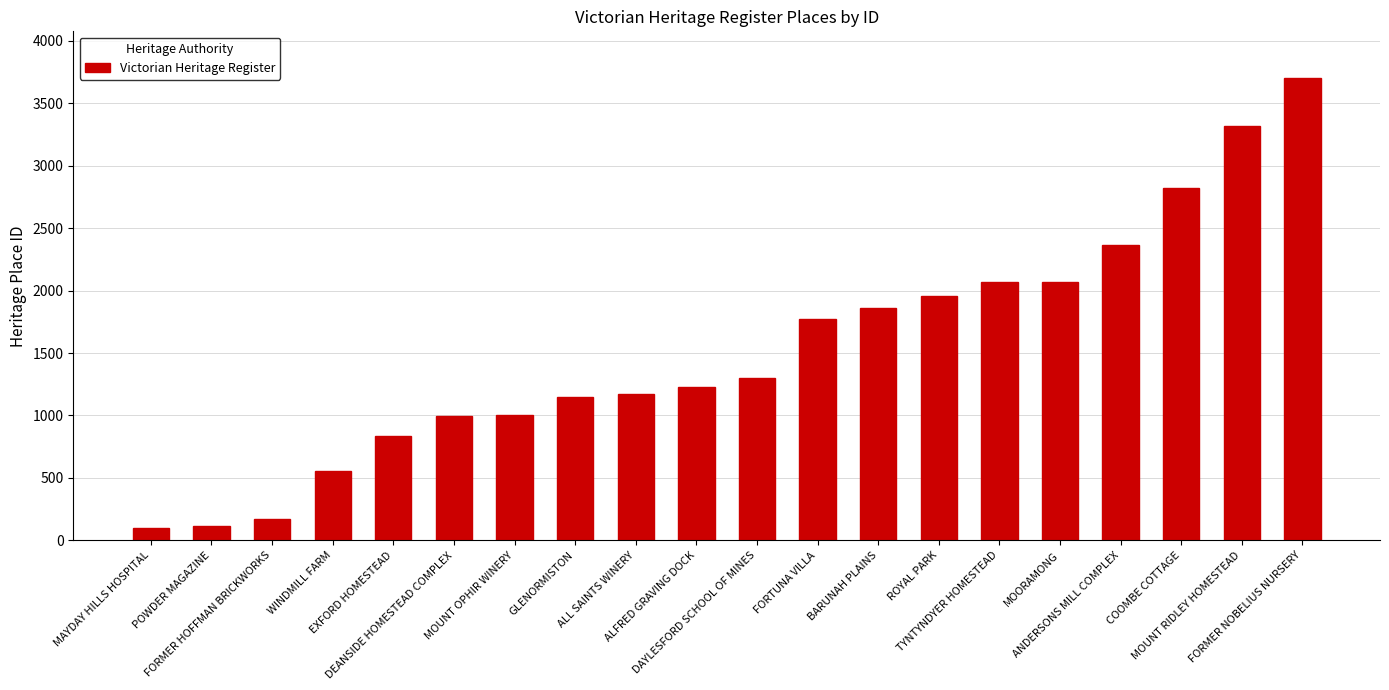

How many series are shown in this chart?

1